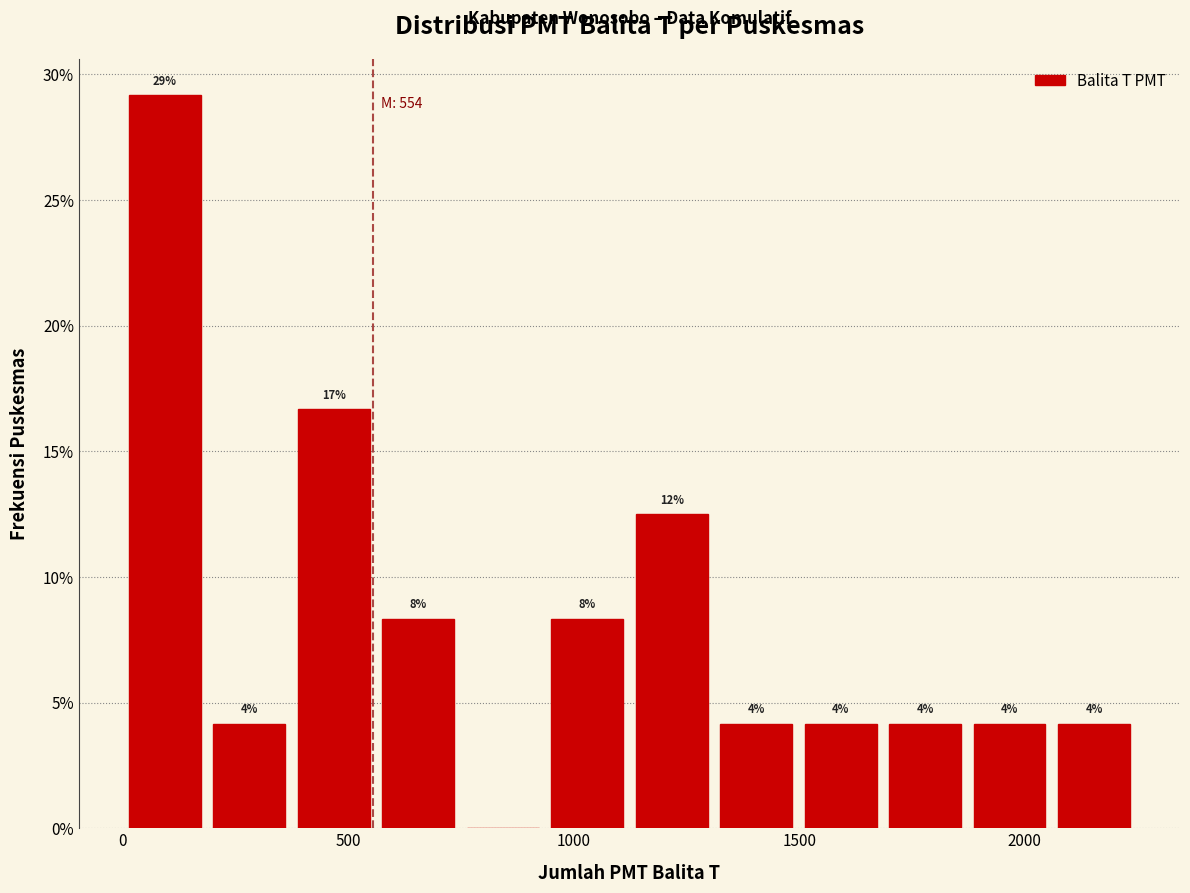

Read against the x-axis, roughly where is the centre of the tallest bar?

100